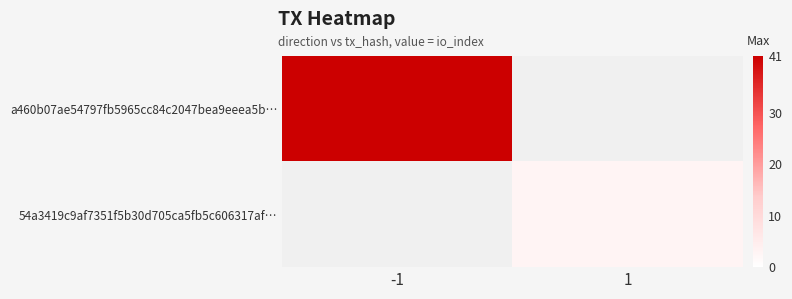

How many categories are shown in the chart?

2